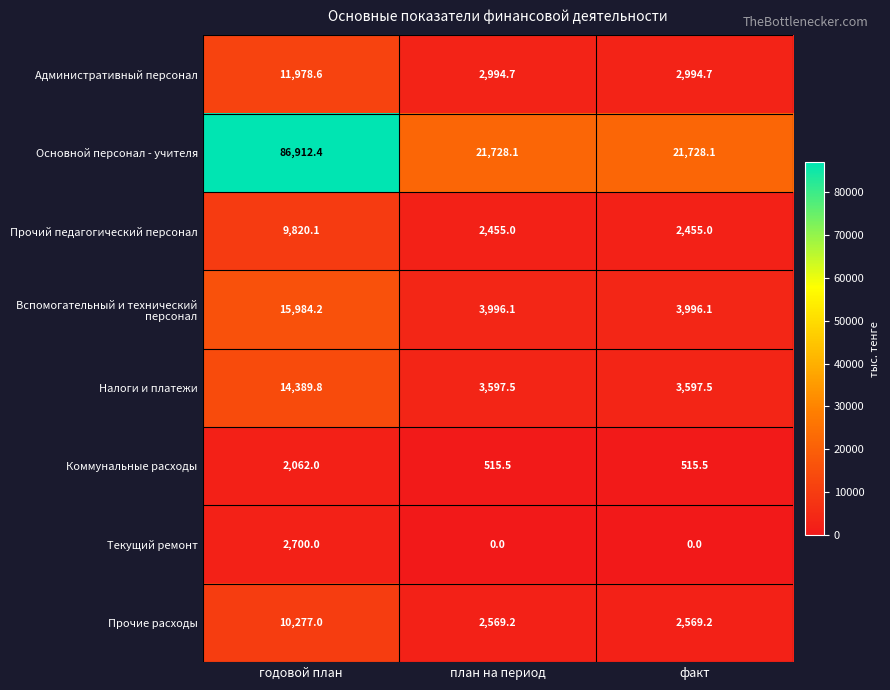

Which category has the highest value across all series?

годовой план